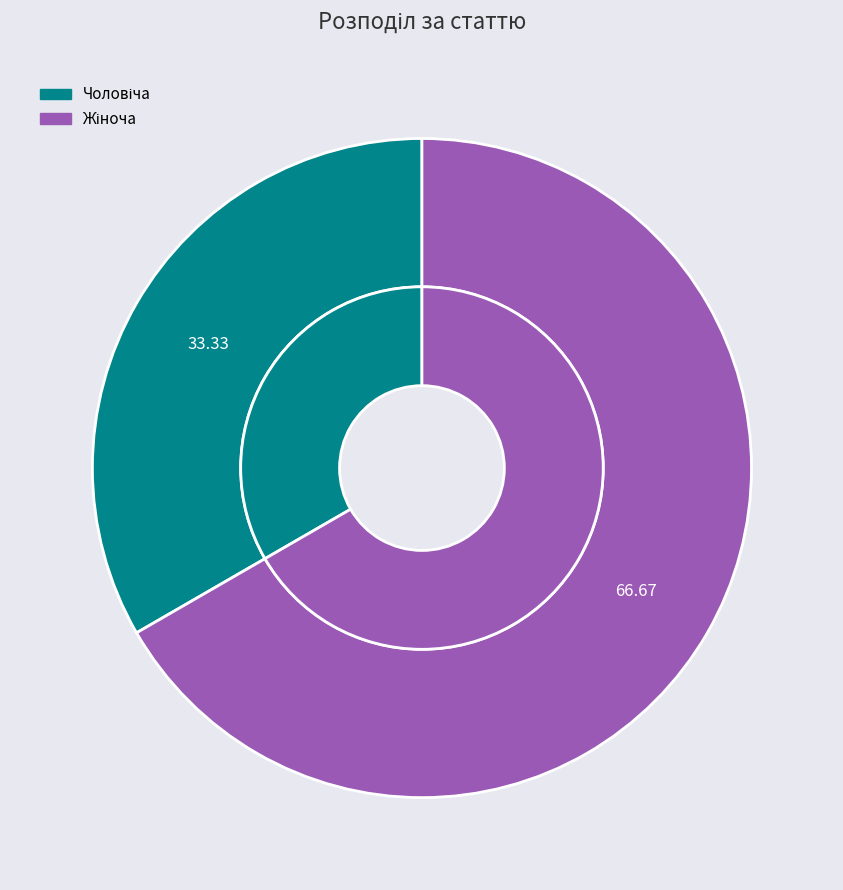

How many segments does this pie chart have?

2